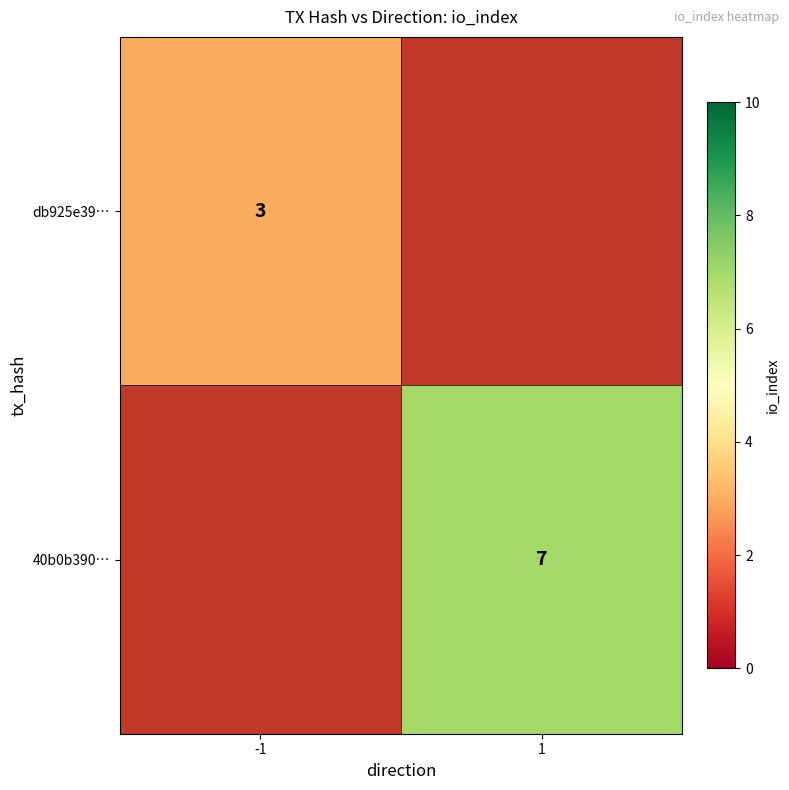

The db925e39… series shows 2 at -1. True or false?

False